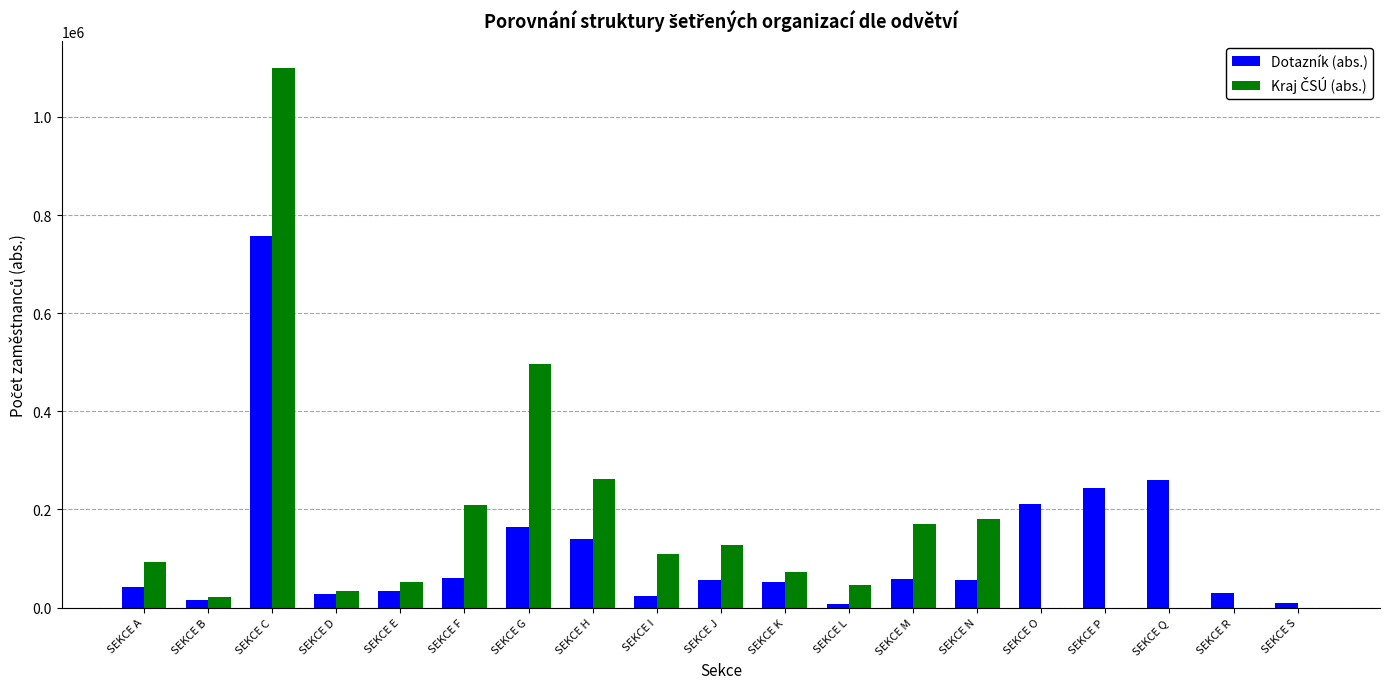

At which label does Dotazník (abs.) reach its peak?

SEKCE C